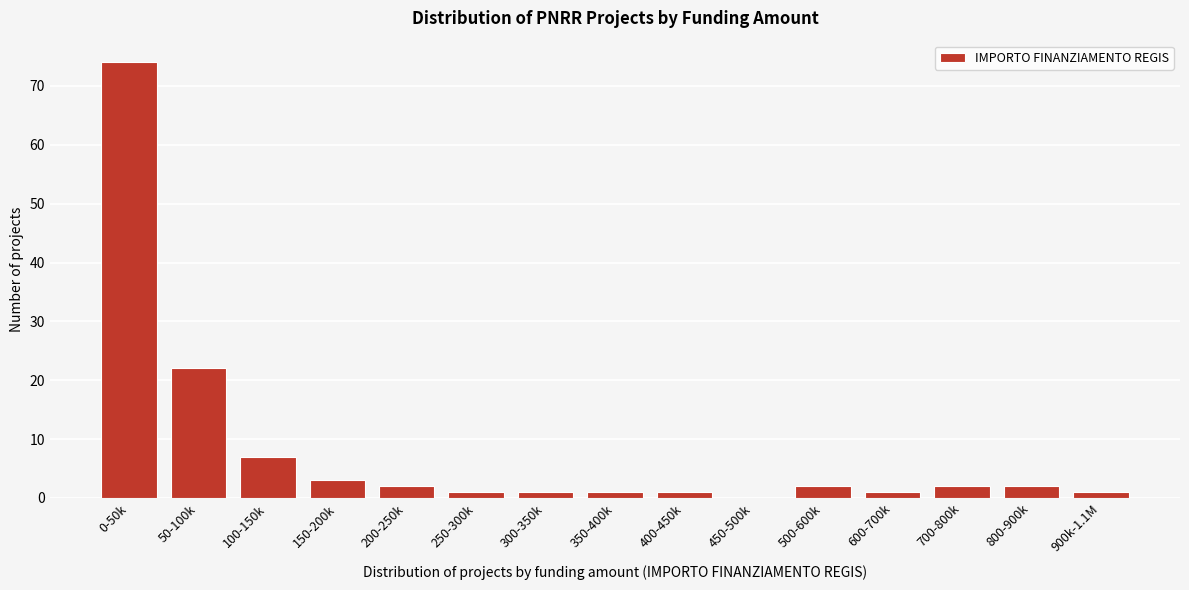

Reading left to right, transcribe all the data shown in this chart.

0-50k=74	50-100k=22	100-150k=7	150-200k=3	200-250k=2	250-300k=1	300-350k=1	350-400k=1	400-450k=1	450-500k=0	500-600k=2	600-700k=1	700-800k=2	800-900k=2	900k-1.1M=1